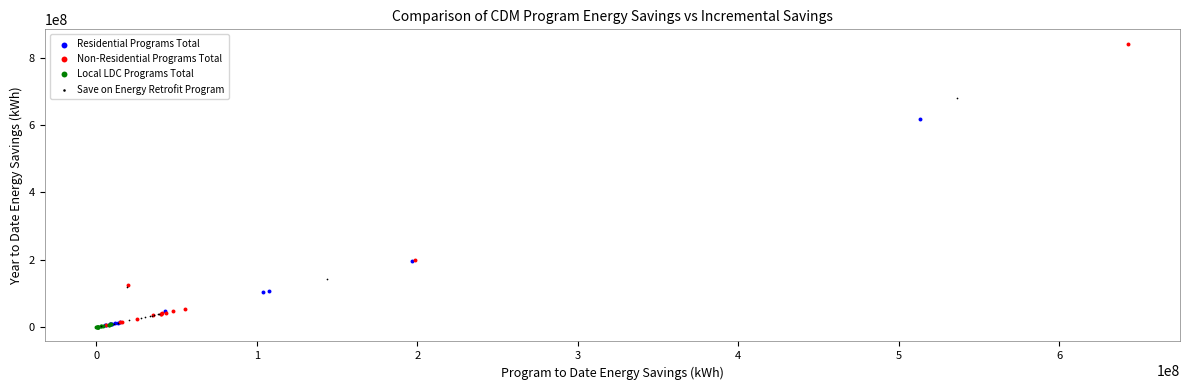

Which series has the widest spread of Y values?

Non-Residential Programs Total